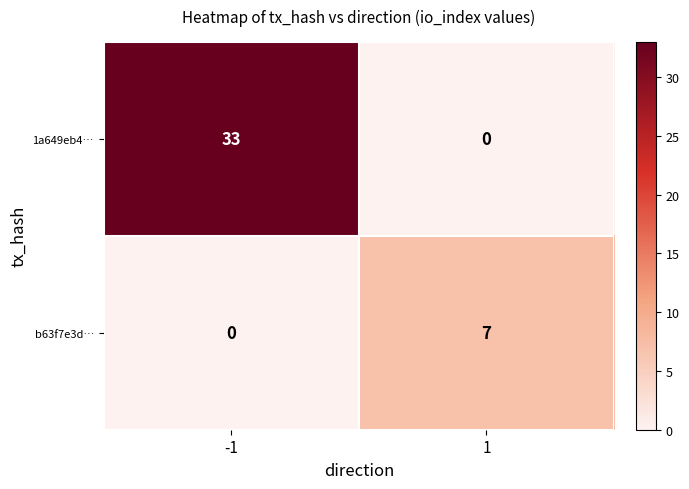

Between -1 and 1, which series saw the biggest shift?

1a649eb4…